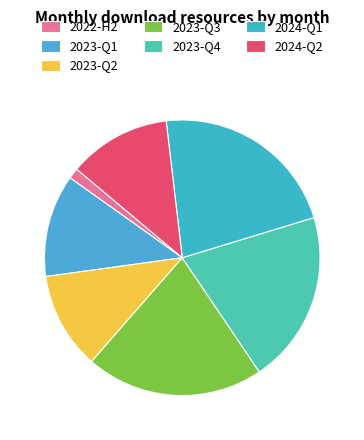

What is the largest slice in the pie chart?

2024-Q1